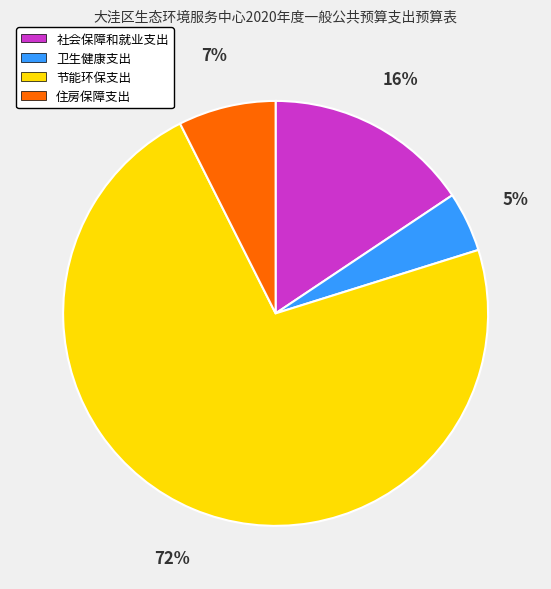

True or false: 卫生健康支出 accounts for 5% of the total.

True